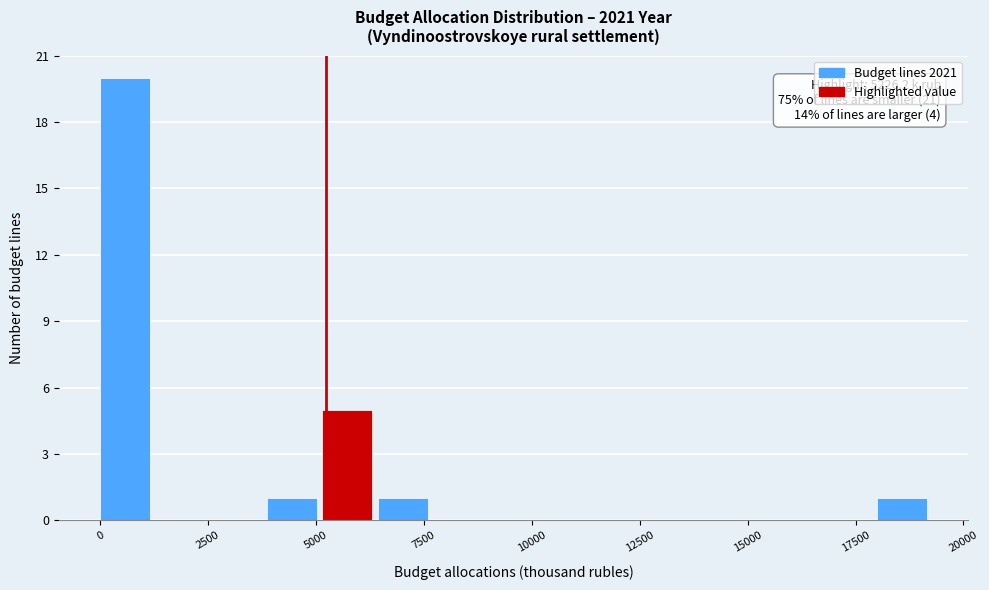

Around what value on the x-axis is the tallest bar? Give the approximate position of its centre, as read against the axis.

500